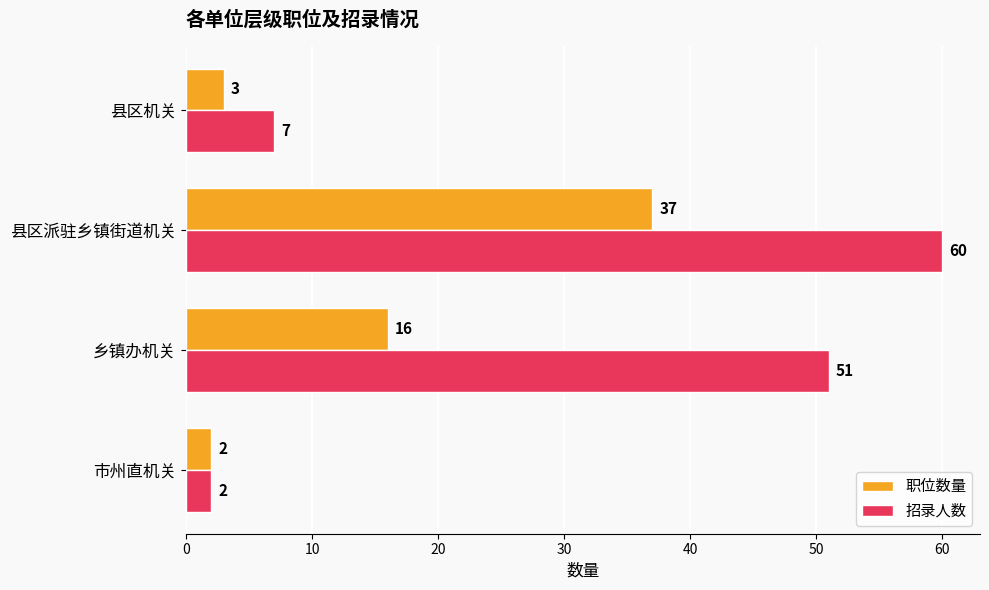

What is the maximum value shown in the chart?

60